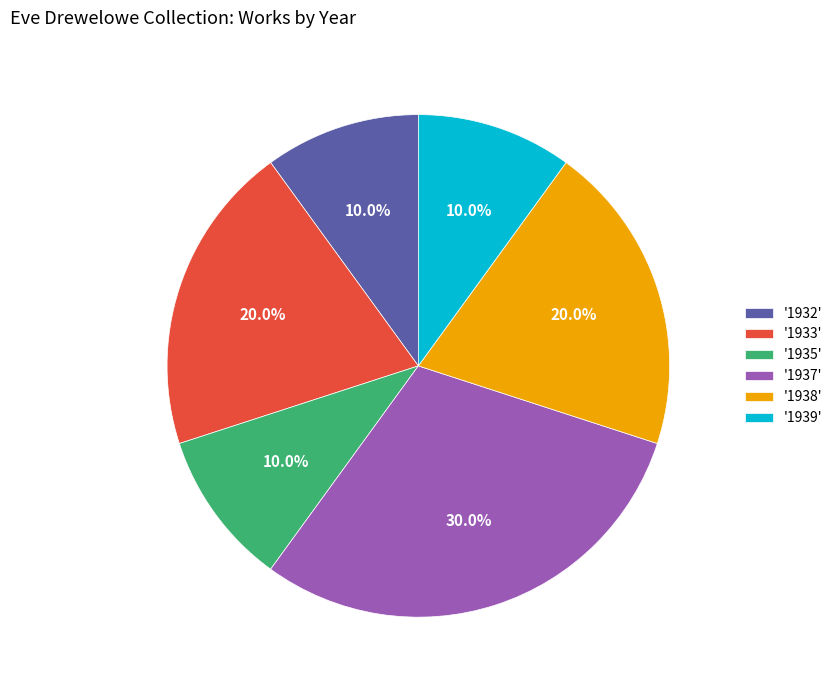

Which has a higher value, '1937' or '1935'?

'1937'